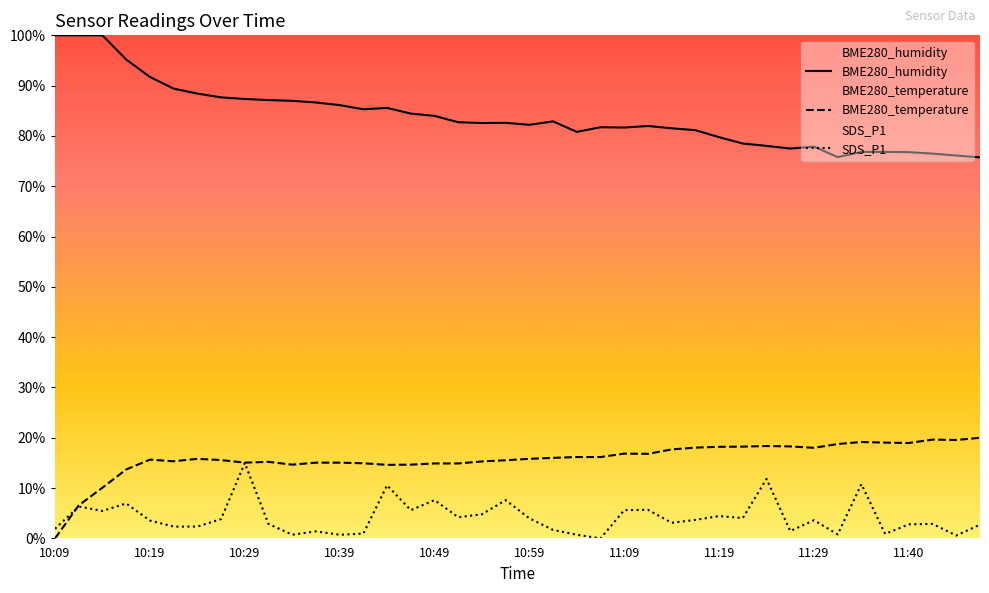

At how many categories does at least one series exceed 85?

15